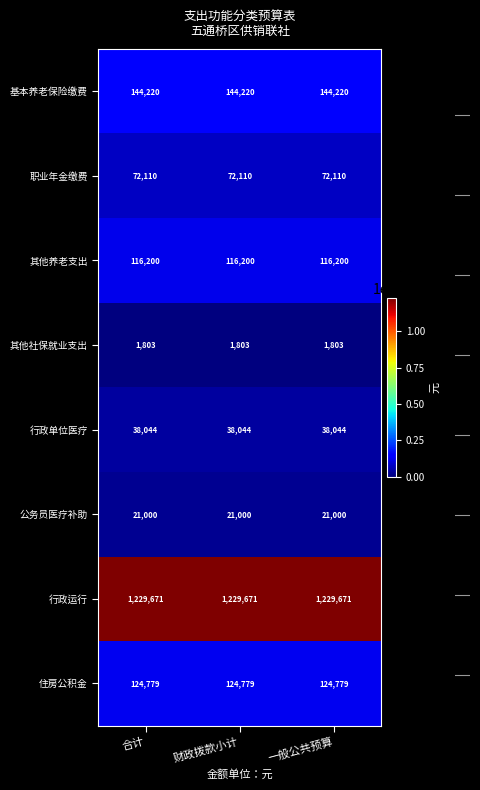

The row_4 series shows 38043.7 at 一般公共预算. True or false?

True